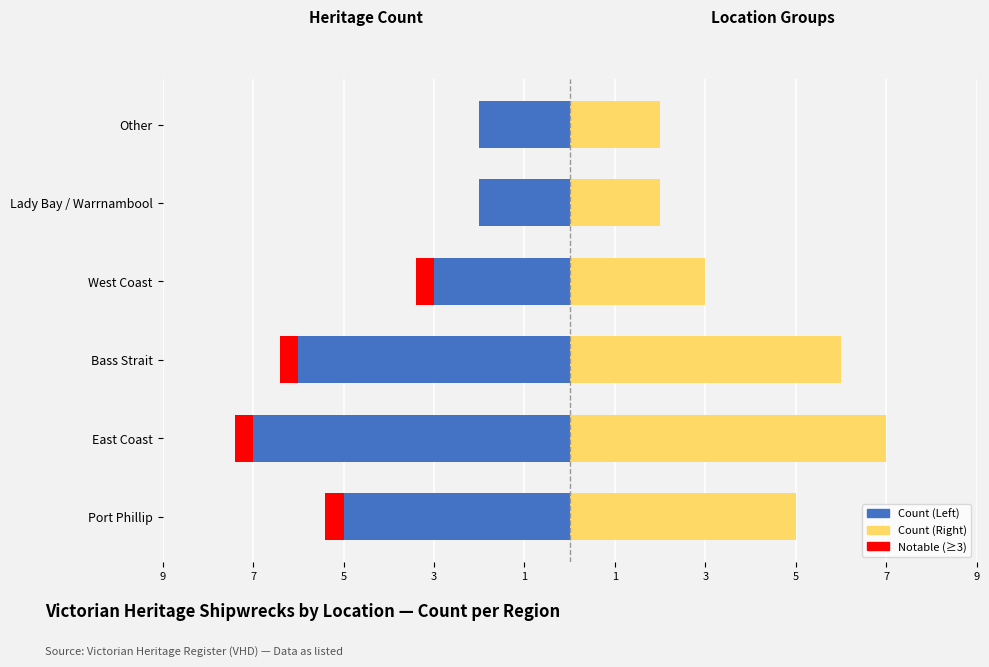

Which series has the largest total across all categories?

Count (Right)